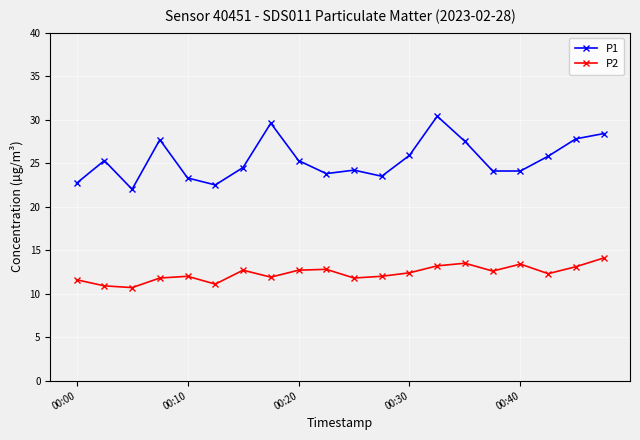

Which series has the largest range (max minus min)?

P1